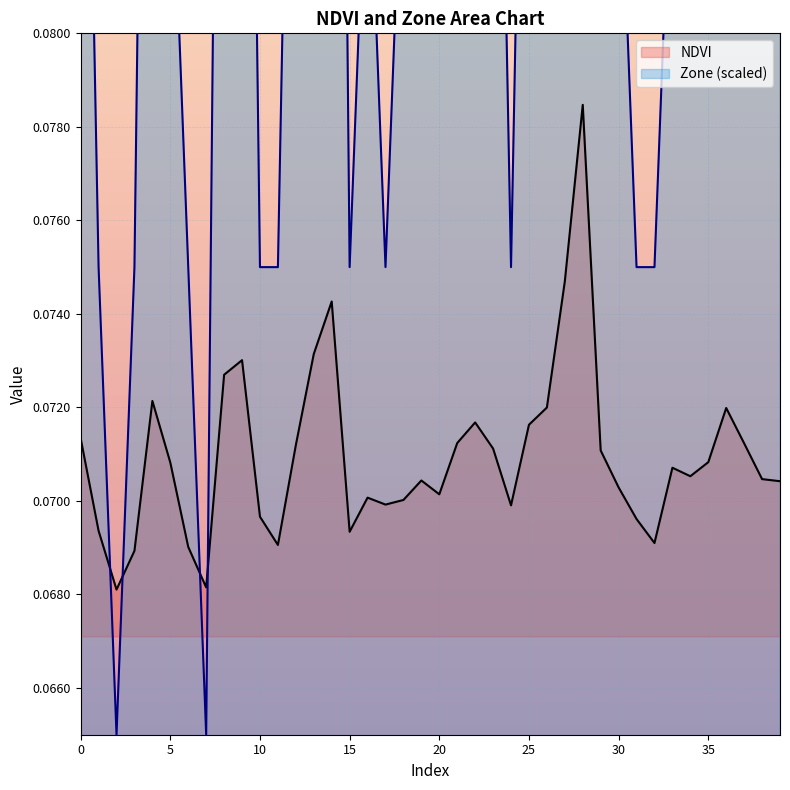

Reading left to right, what are all the values shown in this chart?

NDVI: 0.1	0.1	0.1	0.1	0.1	0.1	0.1	0.1	0.1	0.1	0.1	0.1	0.1	0.1	0.1	0.1	0.1	0.1	0.1	0.1	0.1	0.1	0.1	0.1	0.1	0.1	0.1	0.1	0.1	0.1	0.1	0.1	0.1	0.1	0.1	0.1	0.1	0.1	0.1	0.1
Zone: 0.1	0.1	0.1	0.1	0.1	0.1	0.1	0.1	0.1	0.1	0.1	0.1	0.1	0.1	0.1	0.1	0.1	0.1	0.1	0.1	0.1	0.1	0.1	0.1	0.1	0.1	0.1	0.1	0.1	0.1	0.1	0.1	0.1	0.1	0.1	0.1	0.1	0.1	0.1	0.1